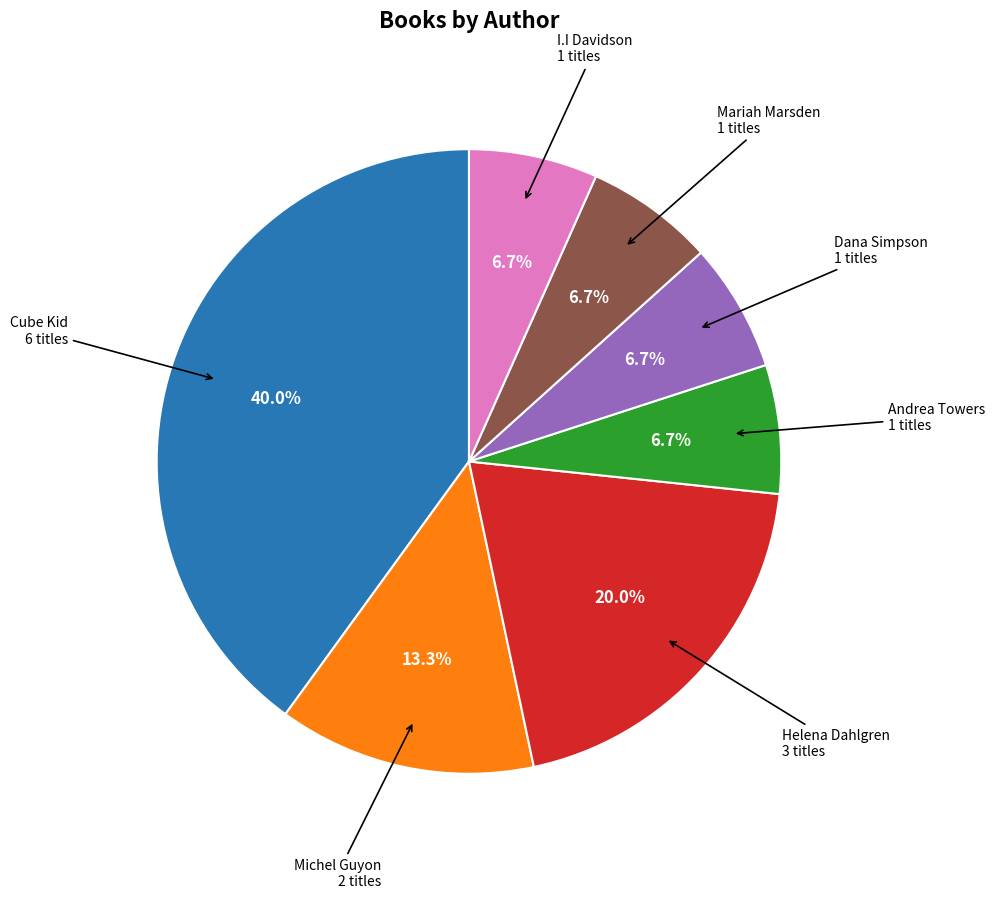

How many segments does this pie chart have?

7